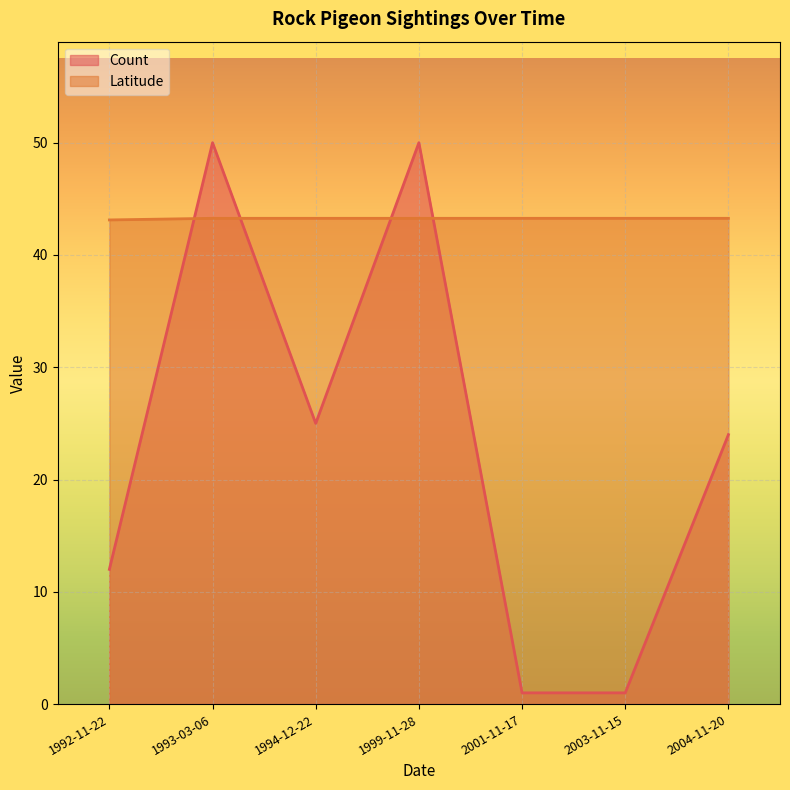

How many data points in Count are above 24?

3